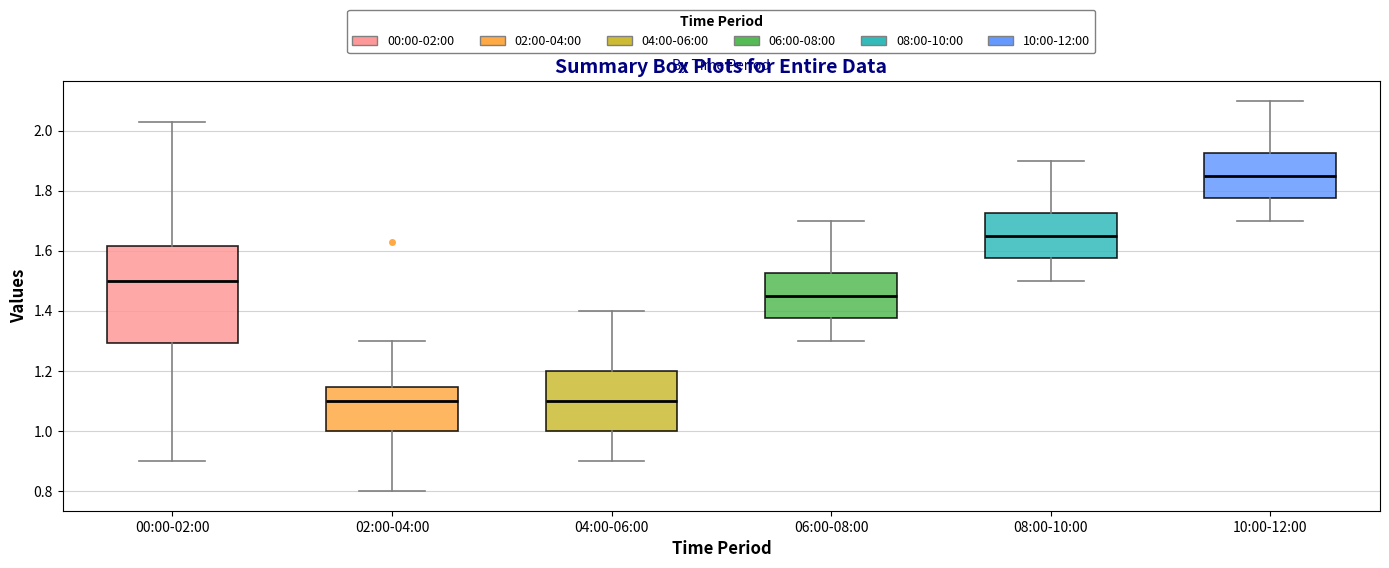

Comparing the boxes themselves (not the whiskers), which one is the tallest?

00:00-02:00